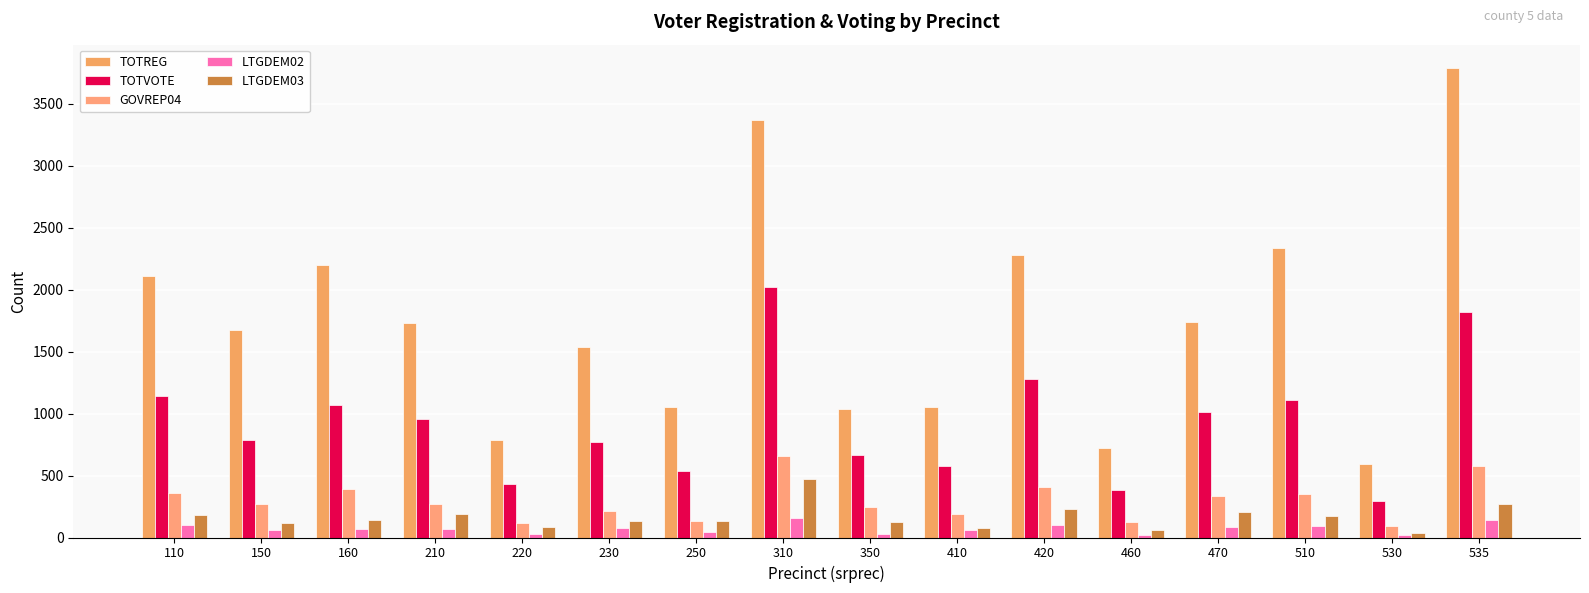

At which category does the chart reach its peak across all series?

535